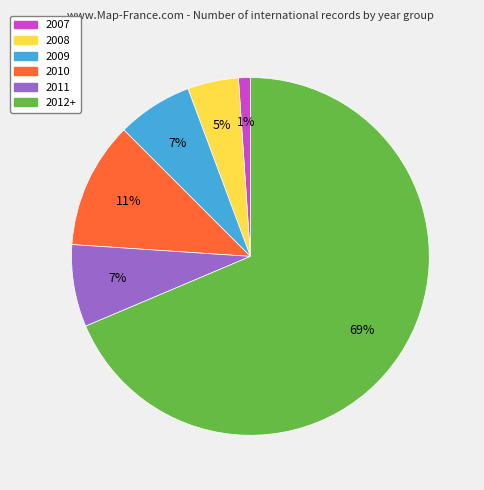

The 2012+ slice represents 69% of the pie. True or false?

True